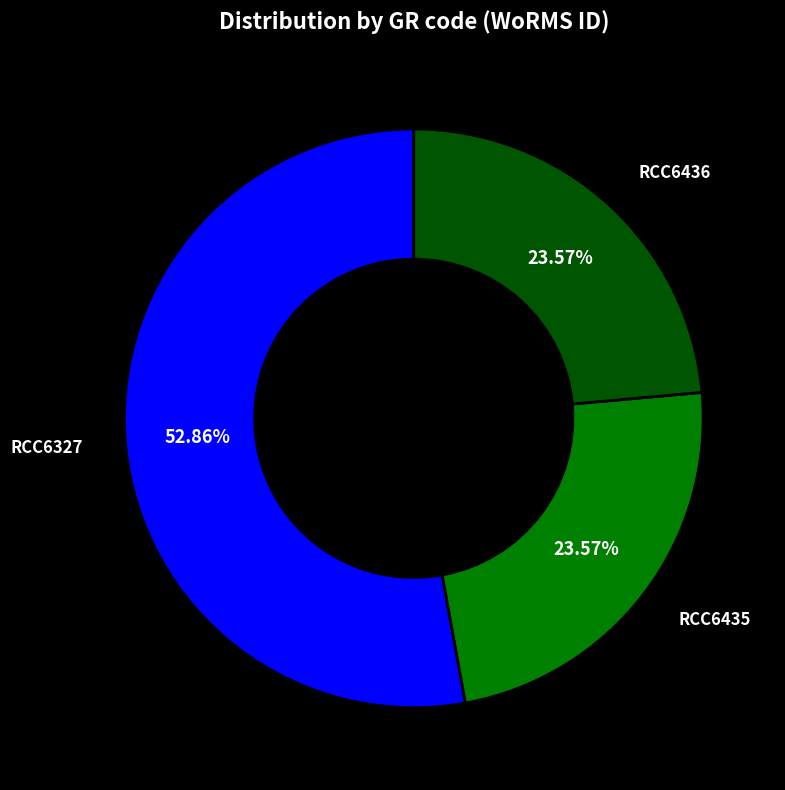

Does any single category account for the majority?

Yes